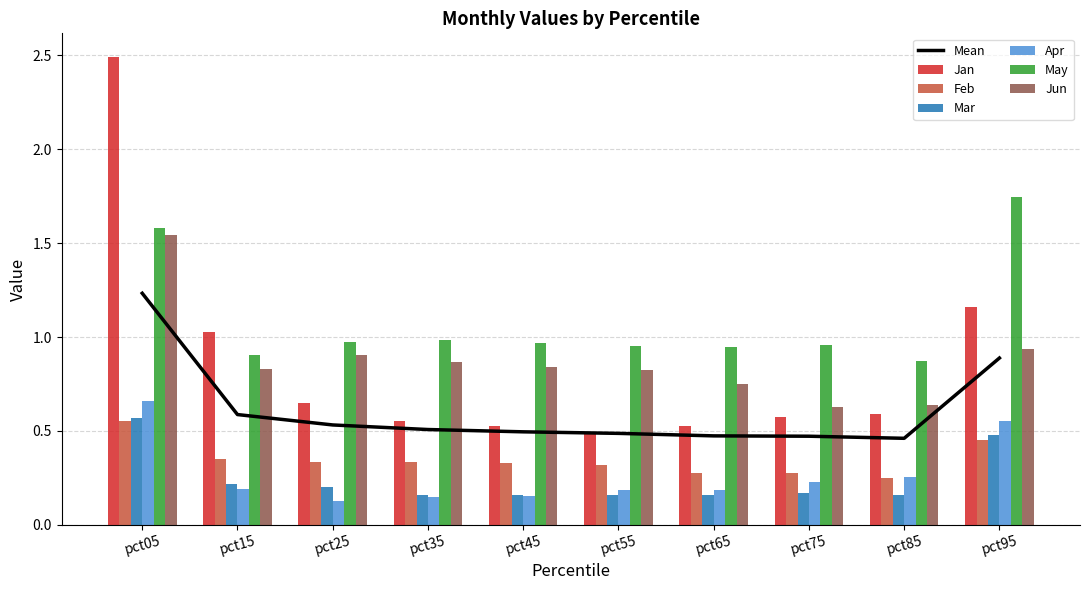

Where is Mar nearest to the value 0?

pct45